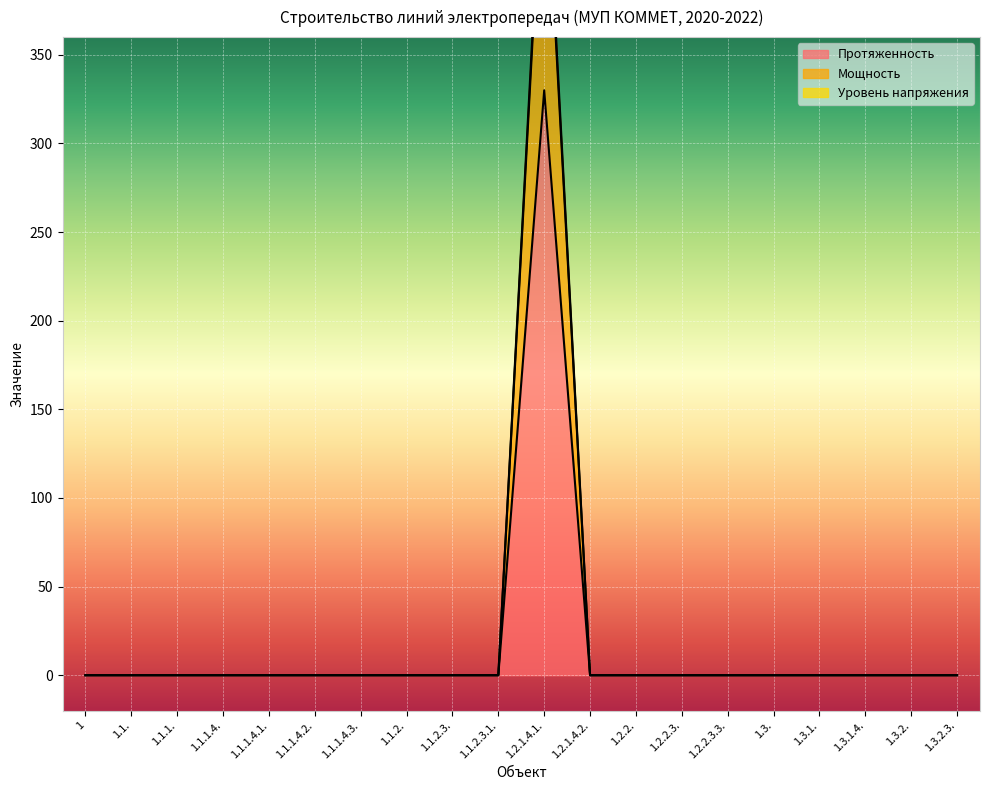

What is the sum of all Протяженность values?

330